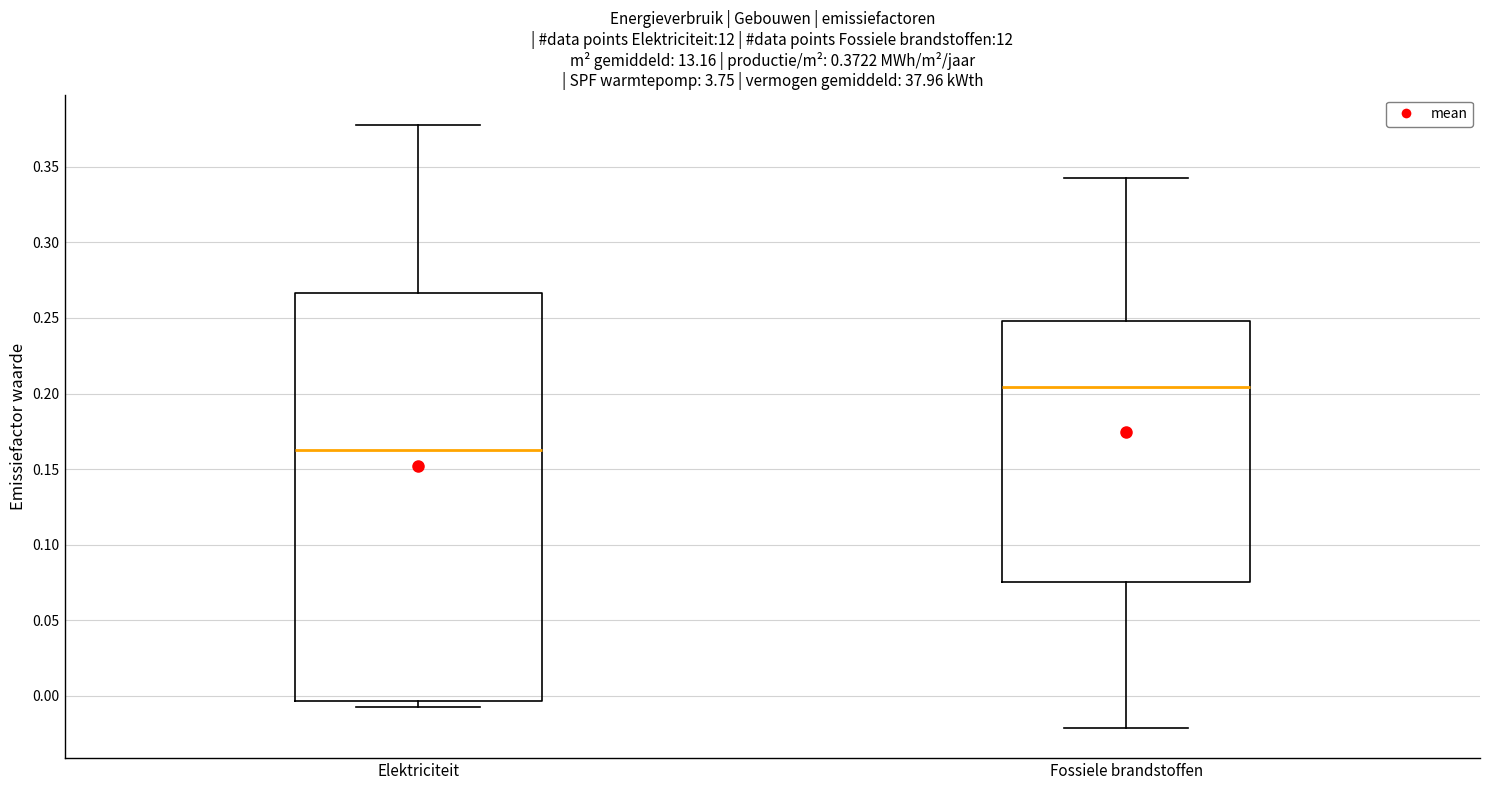

Which box has the highest median line?

Fossiele brandstoffen